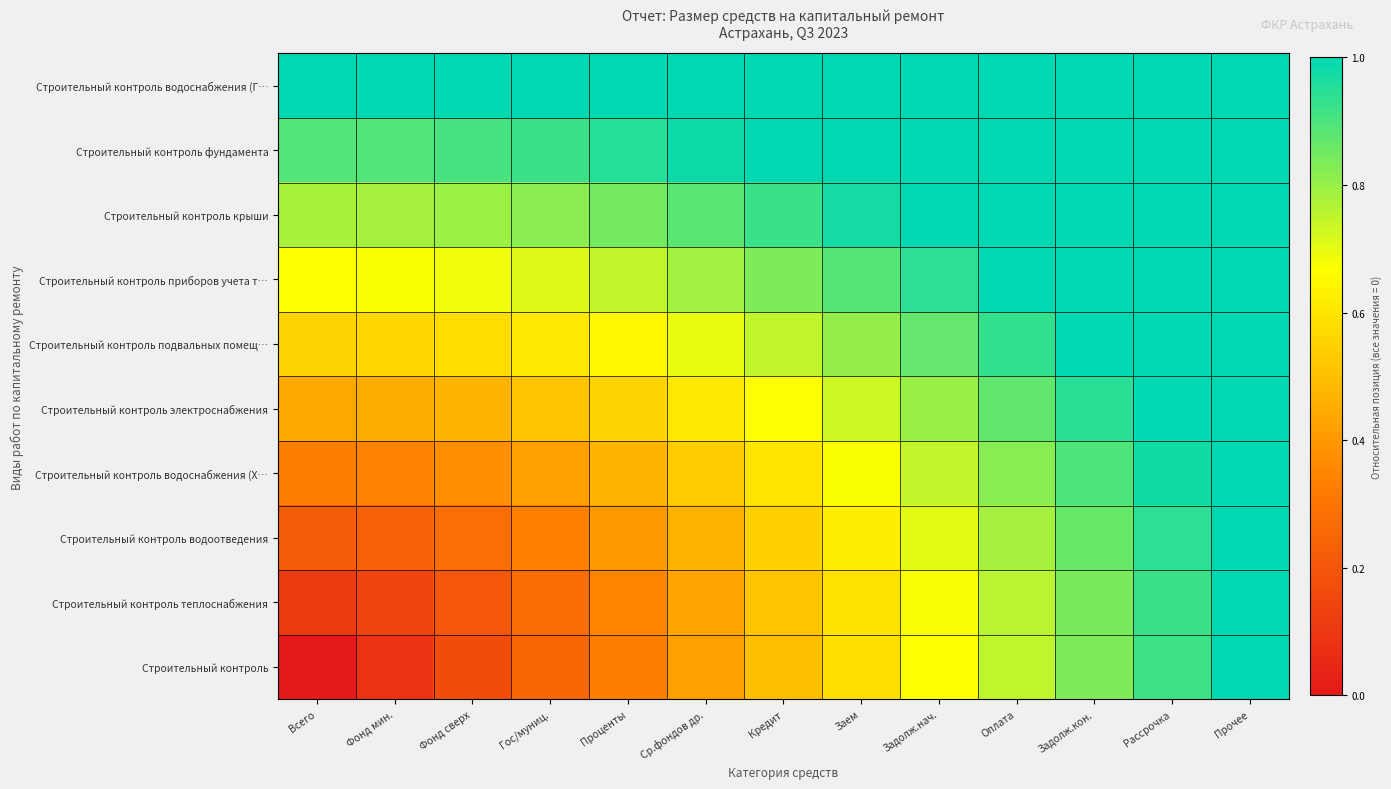

Reading left to right, what are all the values shown in this chart?

Строительный контроль: Всего=0.0	Фонд мин.=0.1	Фонд сверх=0.2	Гос/муниц.=0.2	Проценты=0.3	Ср.фондов др.=0.4	Кредит=0.5	Заем=0.6	Задолж.нач.=0.7	Оплата=0.8	Задолж.кон.=0.8	Рассрочка=0.9	Прочее=1.0
Строительный контроль теплоснабжения: Всего=0.1	Фонд мин.=0.1	Фонд сверх=0.2	Гос/муниц.=0.3	Проценты=0.4	Ср.фондов др.=0.4	Кредит=0.5	Заем=0.6	Задолж.нач.=0.7	Оплата=0.8	Задолж.кон.=0.8	Рассрочка=0.9	Прочее=1.0
Строительный контроль водоотведения: Всего=0.2	Фонд мин.=0.2	Фонд сверх=0.3	Гос/муниц.=0.3	Проценты=0.4	Ср.фондов др.=0.5	Кредит=0.5	Заем=0.6	Задолж.нач.=0.7	Оплата=0.8	Задолж.кон.=0.9	Рассрочка=0.9	Прочее=1.0
Строительный контроль водоснабжения (Х…: Всего=0.3	Фонд мин.=0.3	Фонд сверх=0.4	Гос/муниц.=0.4	Проценты=0.5	Ср.фондов др.=0.5	Кредит=0.6	Заем=0.7	Задолж.нач.=0.7	Оплата=0.8	Задолж.кон.=0.9	Рассрочка=1.0	Прочее=1.1
Строительный контроль электроснабжения: Всего=0.4	Фонд мин.=0.5	Фонд сверх=0.5	Гос/муниц.=0.5	Проценты=0.6	Ср.фондов др.=0.6	Кредит=0.7	Заем=0.7	Задолж.нач.=0.8	Оплата=0.9	Задолж.кон.=0.9	Рассрочка=1.0	Прочее=1.1
Строительный контроль подвальных помещ…: Всего=0.6	Фонд мин.=0.6	Фонд сверх=0.6	Гос/муниц.=0.6	Проценты=0.6	Ср.фондов др.=0.7	Кредит=0.7	Заем=0.8	Задолж.нач.=0.9	Оплата=0.9	Задолж.кон.=1.0	Рассрочка=1.1	Прочее=1.1
Строительный контроль приборов учета т…: Всего=0.7	Фонд мин.=0.7	Фонд сверх=0.7	Гос/муниц.=0.7	Проценты=0.7	Ср.фондов др.=0.8	Кредит=0.8	Заем=0.9	Задолж.нач.=0.9	Оплата=1.0	Задолж.кон.=1.1	Рассрочка=1.1	Прочее=1.2
Строительный контроль крыши: Всего=0.8	Фонд мин.=0.8	Фонд сверх=0.8	Гос/муниц.=0.8	Проценты=0.8	Ср.фондов др.=0.9	Кредит=0.9	Заем=1.0	Задолж.нач.=1.0	Оплата=1.1	Задолж.кон.=1.1	Рассрочка=1.2	Прочее=1.3
Строительный контроль фундамента: Всего=0.9	Фонд мин.=0.9	Фонд сверх=0.9	Гос/муниц.=0.9	Проценты=0.9	Ср.фондов др.=1.0	Кредит=1.0	Заем=1.1	Задолж.нач.=1.1	Оплата=1.2	Задолж.кон.=1.2	Рассрочка=1.3	Прочее=1.3
Строительный контроль водоснабжения (Г…: Всего=1.0	Фонд мин.=1.0	Фонд сверх=1.0	Гос/муниц.=1.0	Проценты=1.1	Ср.фондов др.=1.1	Кредит=1.1	Заем=1.2	Задолж.нач.=1.2	Оплата=1.2	Задолж.кон.=1.3	Рассрочка=1.4	Прочее=1.4